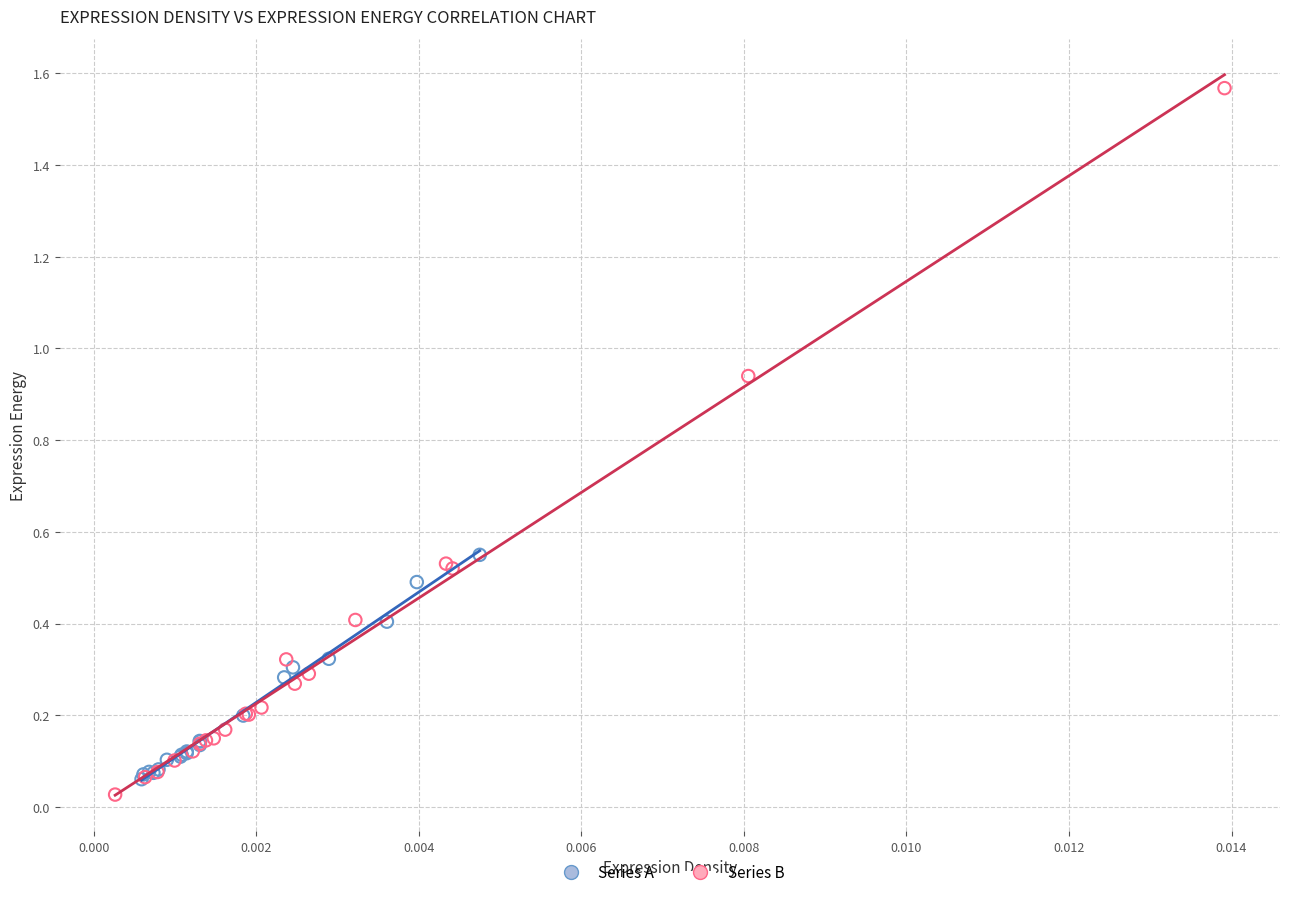

Which series reaches the maximum Y coordinate?

Series B